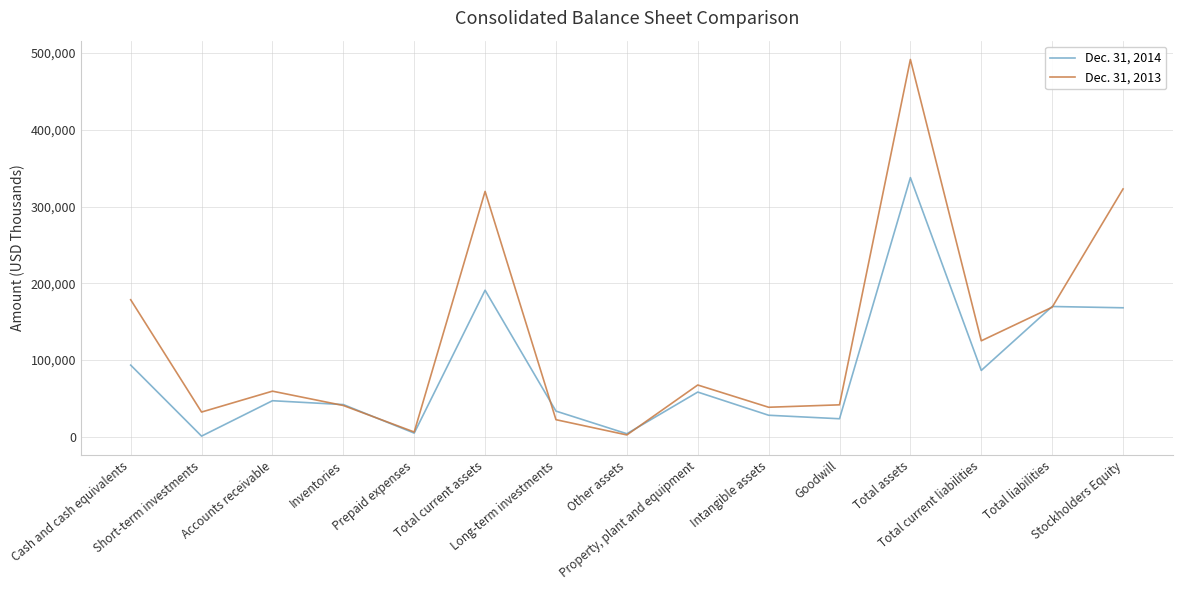

Which series has the largest total across all categories?

Dec. 31, 2013